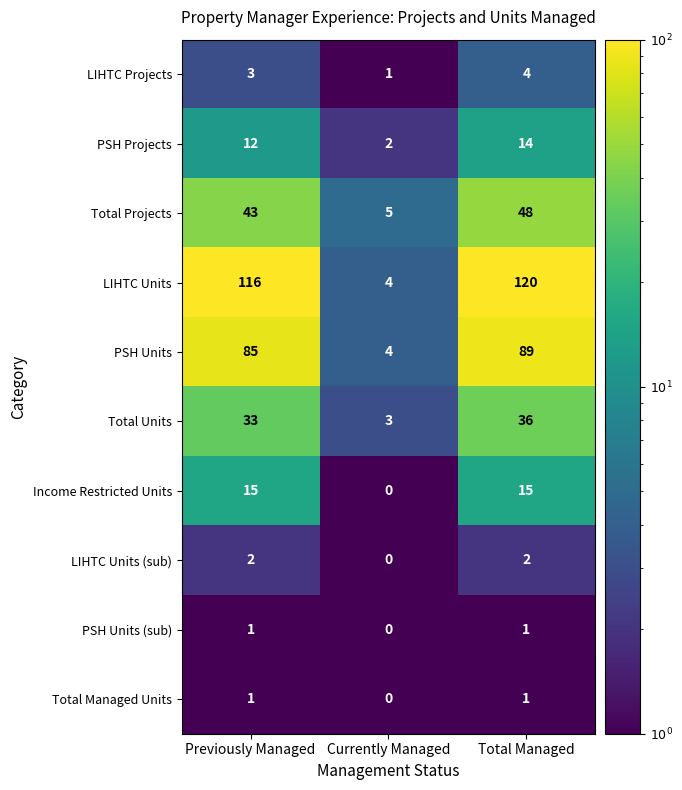

At how many categories does at least one series exceed 81?

2